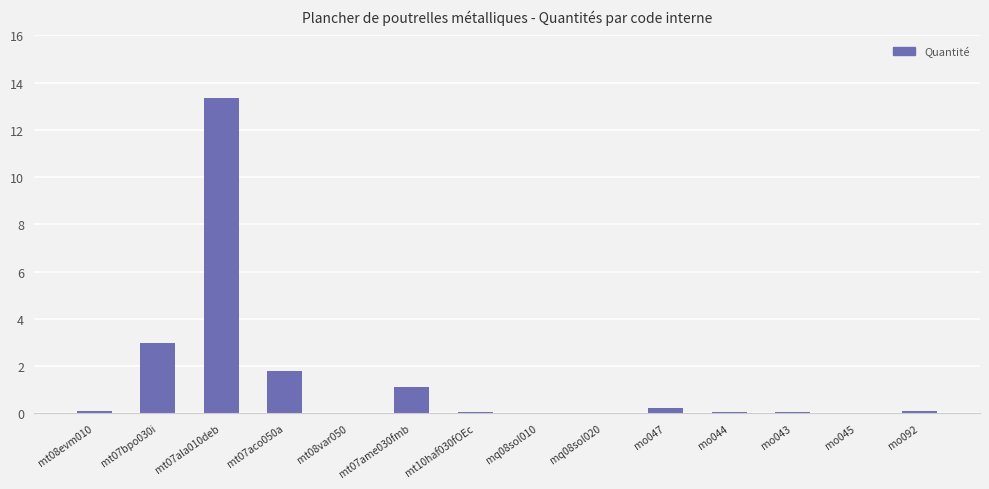

At which label is the value closest to 6?

mt07bpo030i